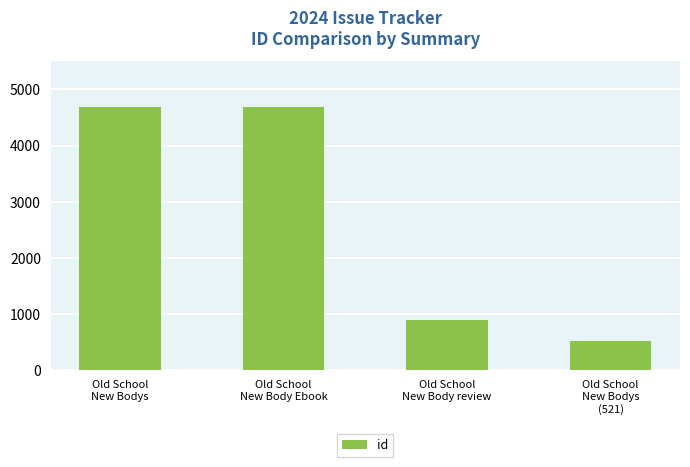

What is the average value?

2695